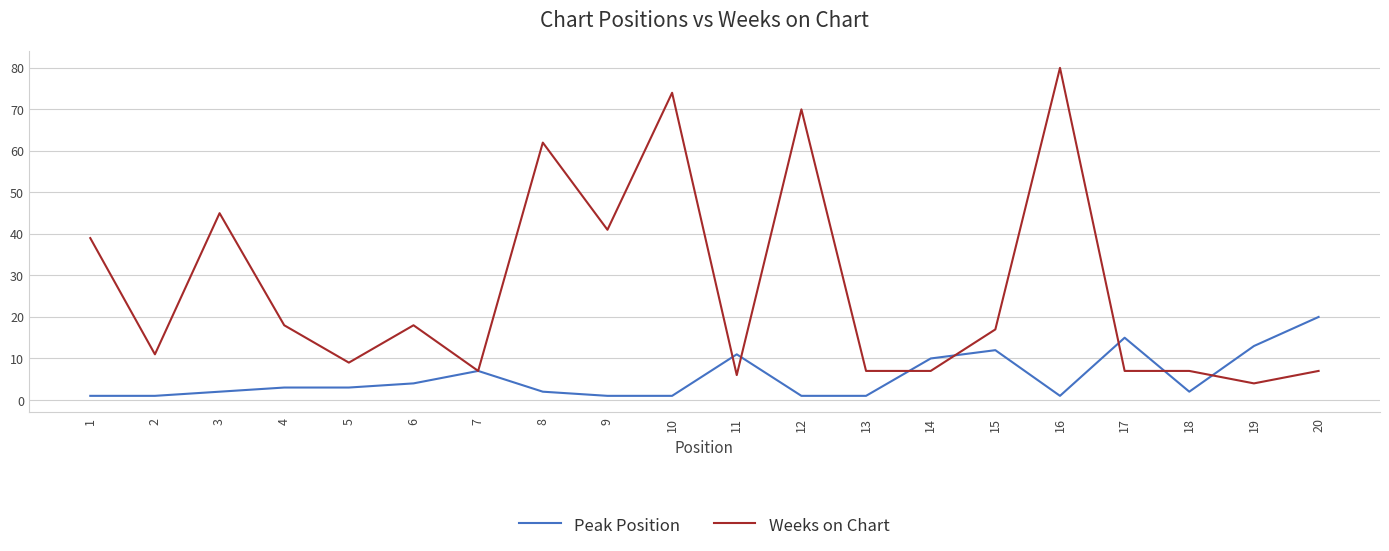

Which label corresponds to the largest value in the chart?

16